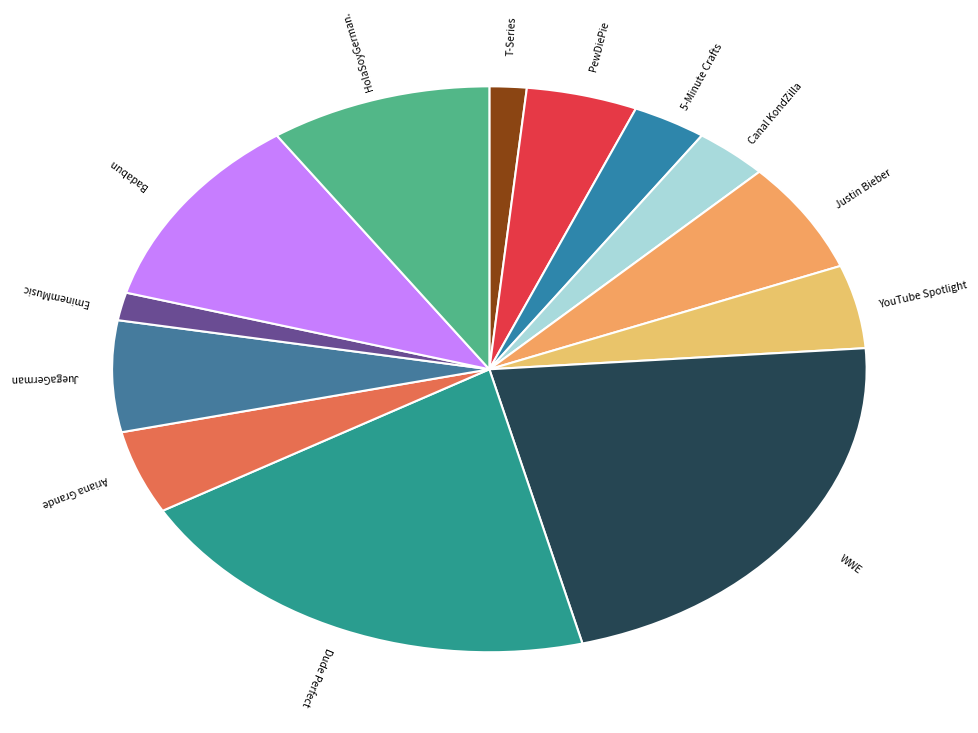

Count the number of slices in the pie.

13